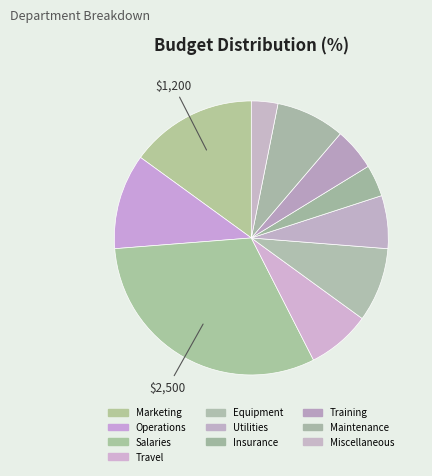

Do Marketing and Equipment together represent more than half of the pie?

No